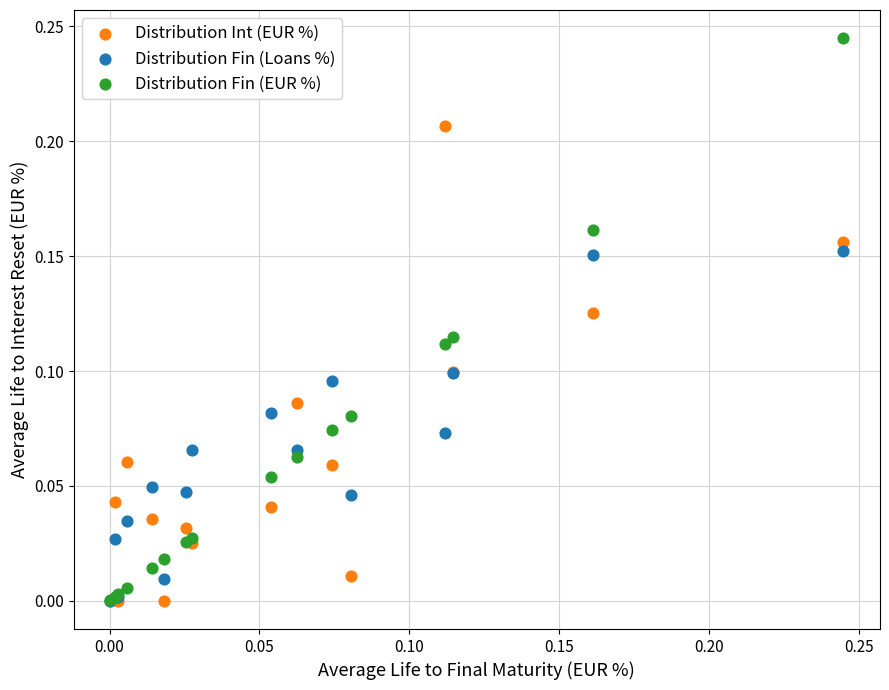

Which series contains the highest Y value?

Distribution Fin (EUR %)